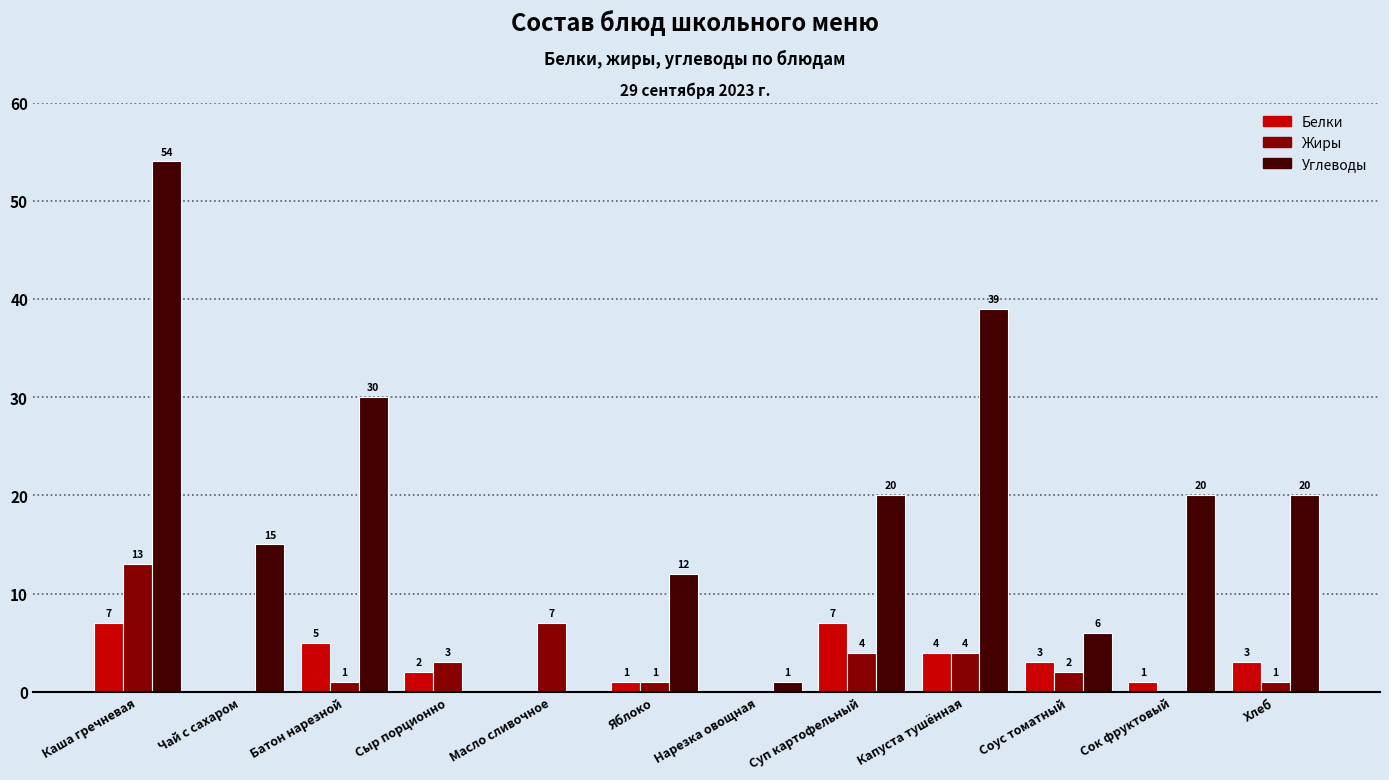

Is the value of Белки at Чай с сахаром greater than the value of Углеводы at Нарезка овощная?

No